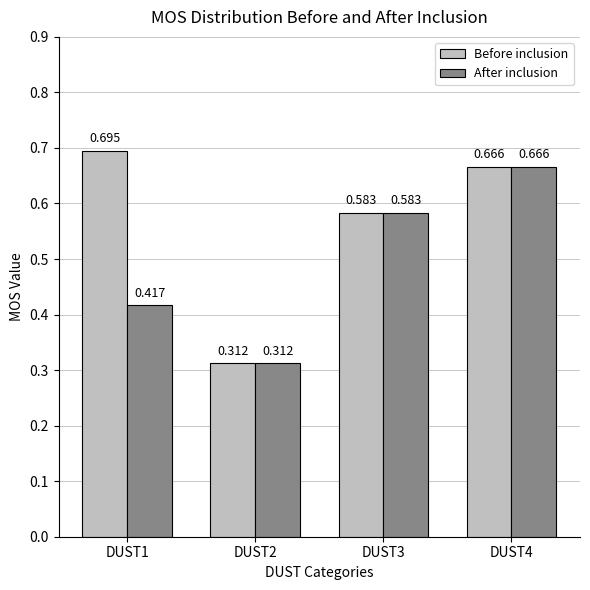

What are all the series names shown in the legend?

Before inclusion, After inclusion